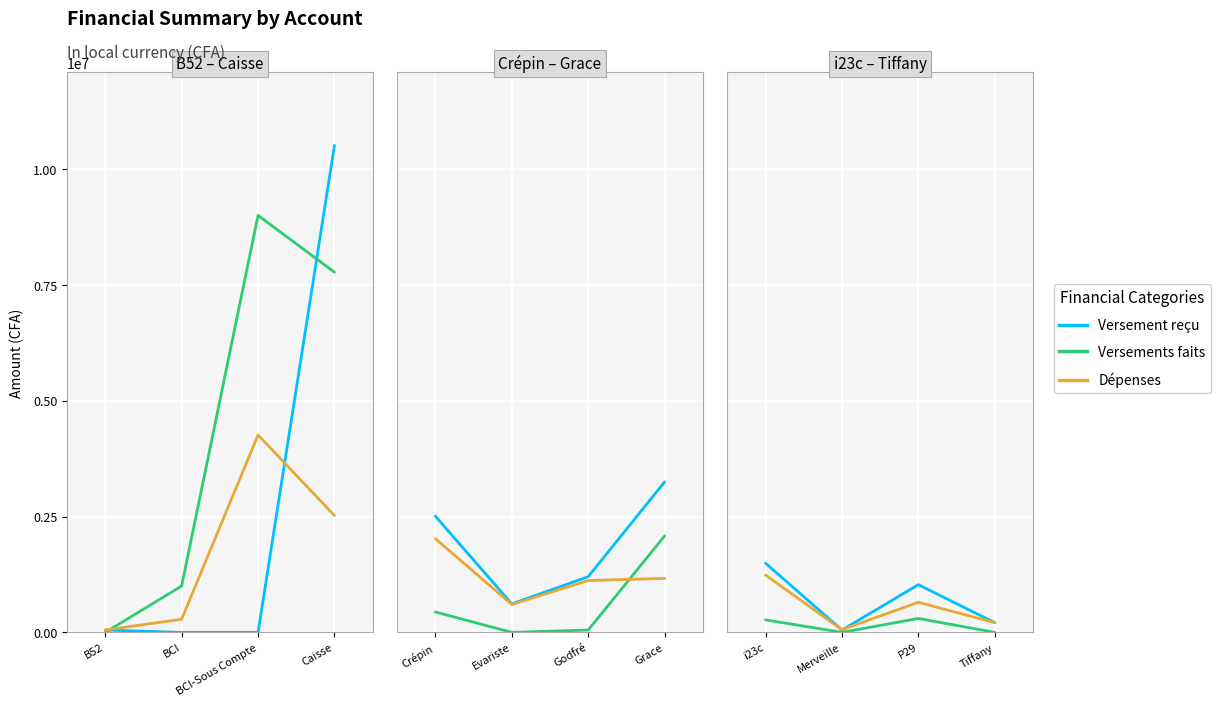

How many lines are shown in the chart?

3